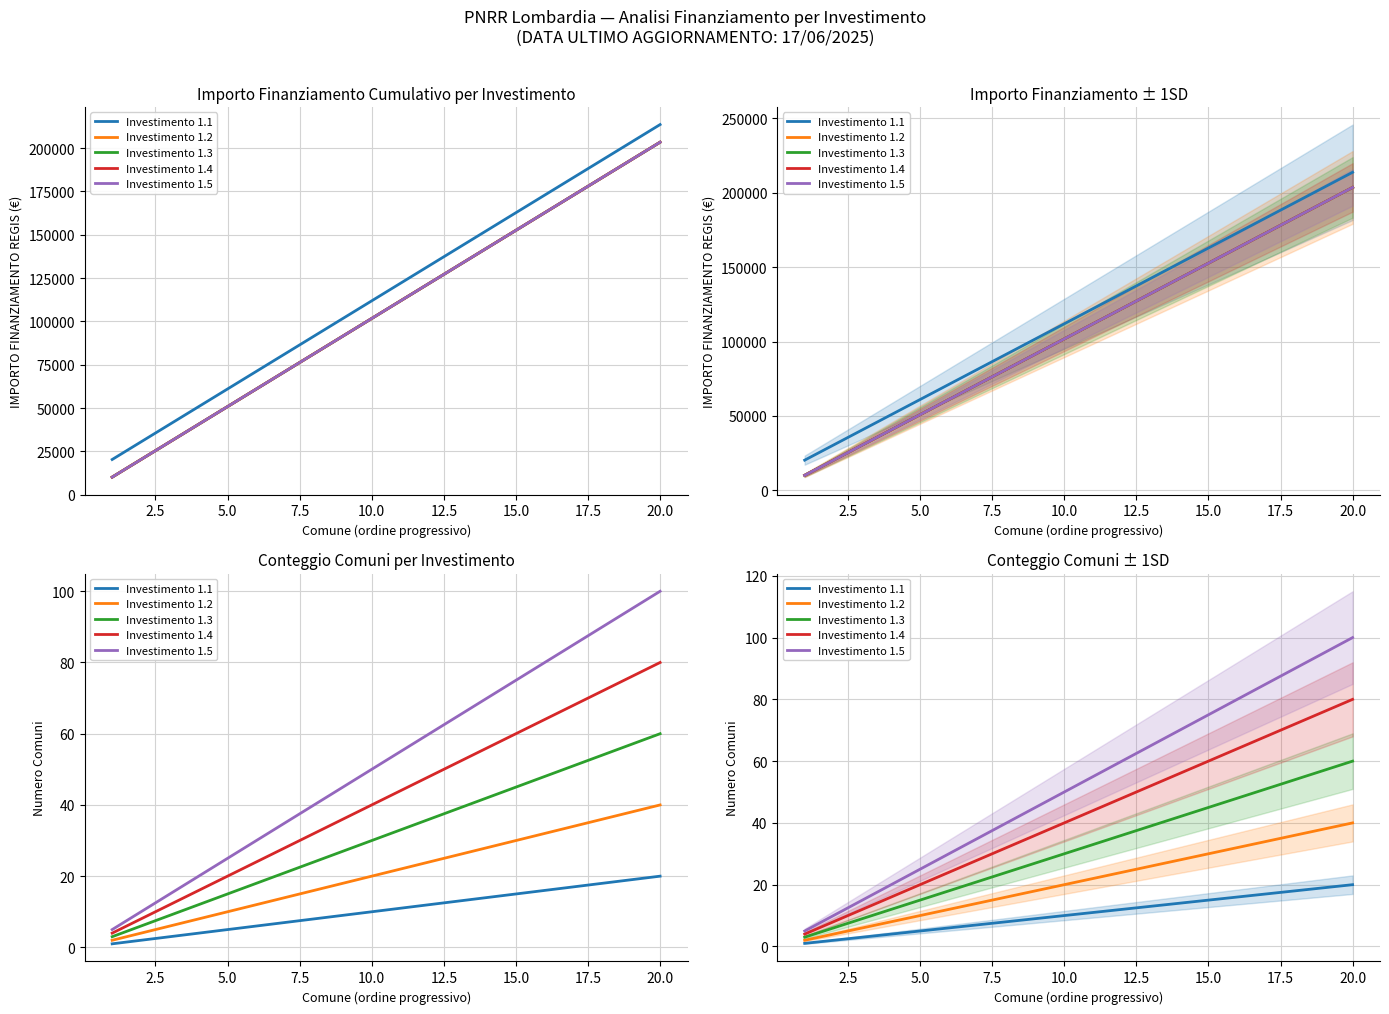

Which has a higher value, 2.5 or 20.0?

20.0